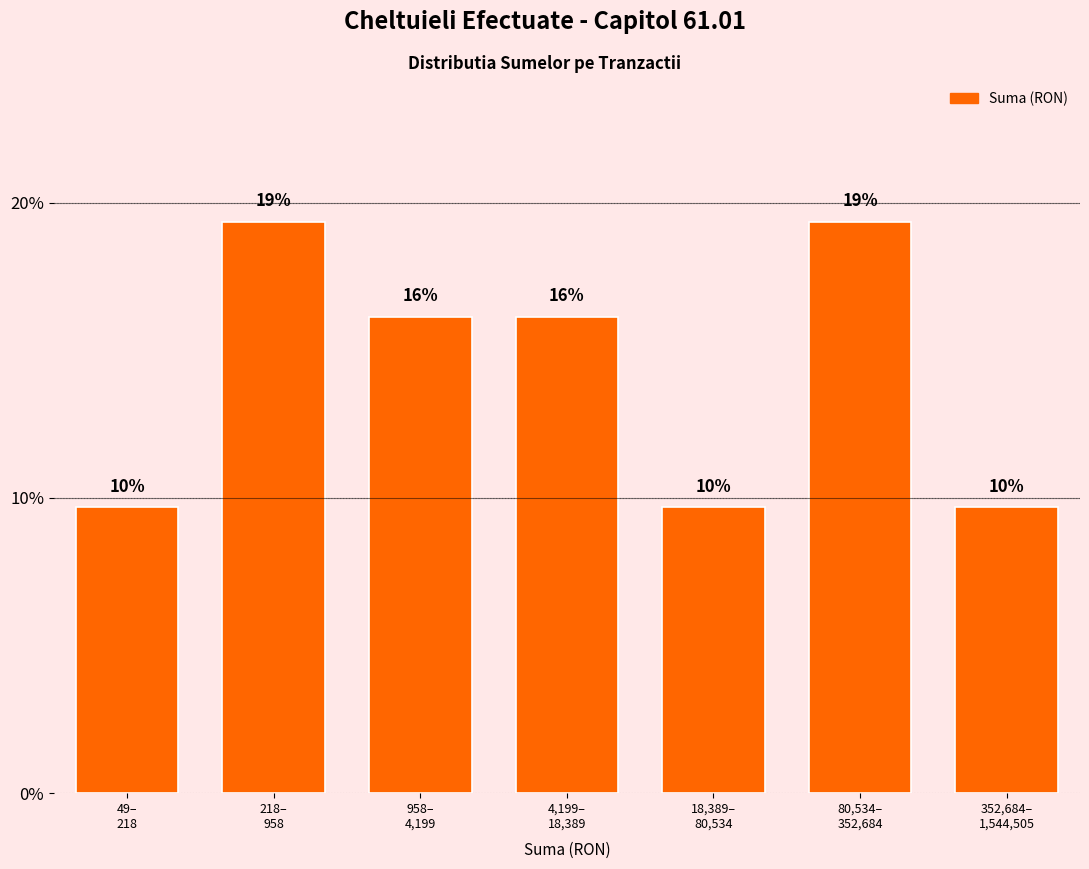

Does the chart contain any negative values?

No